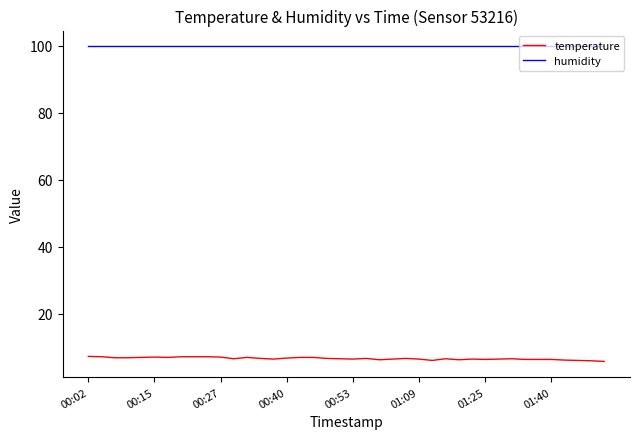

Rank the series by their average value, from lowest to highest.

temperature, humidity